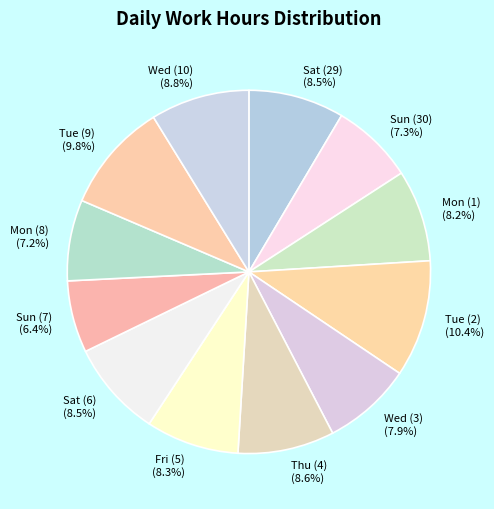

What is the ratio of the value at Sun (30) (7.3%) to the value at Mon (1) (8.2%)?

0.9